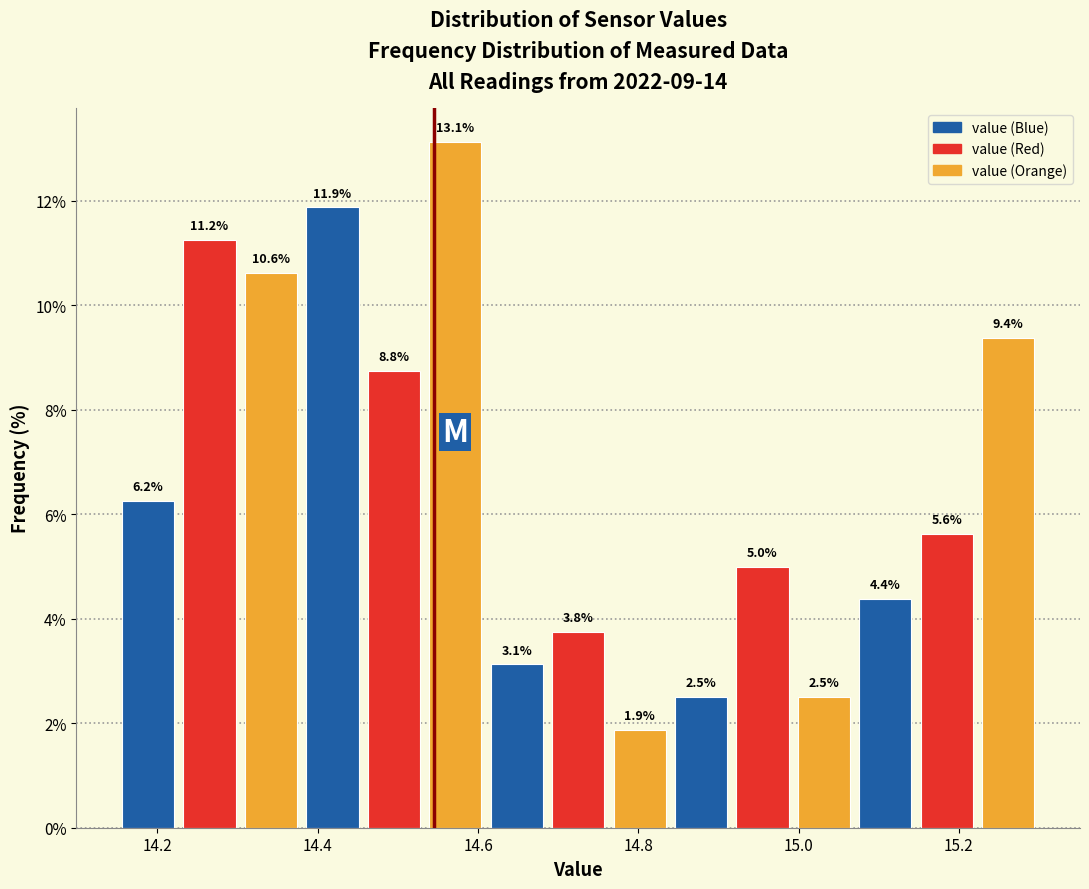

Around what value on the x-axis is the tallest bar? Give the approximate position of its centre, as read against the axis.

14.58